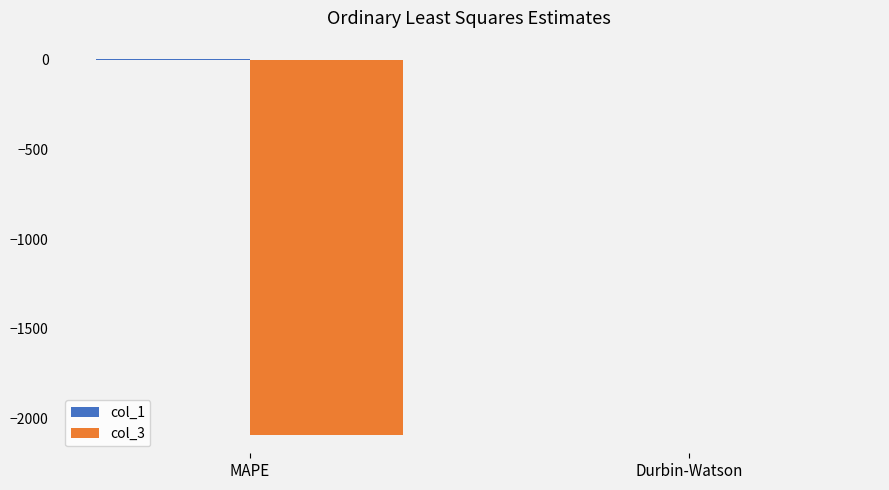

How many data points in col_3 are above 0?

1